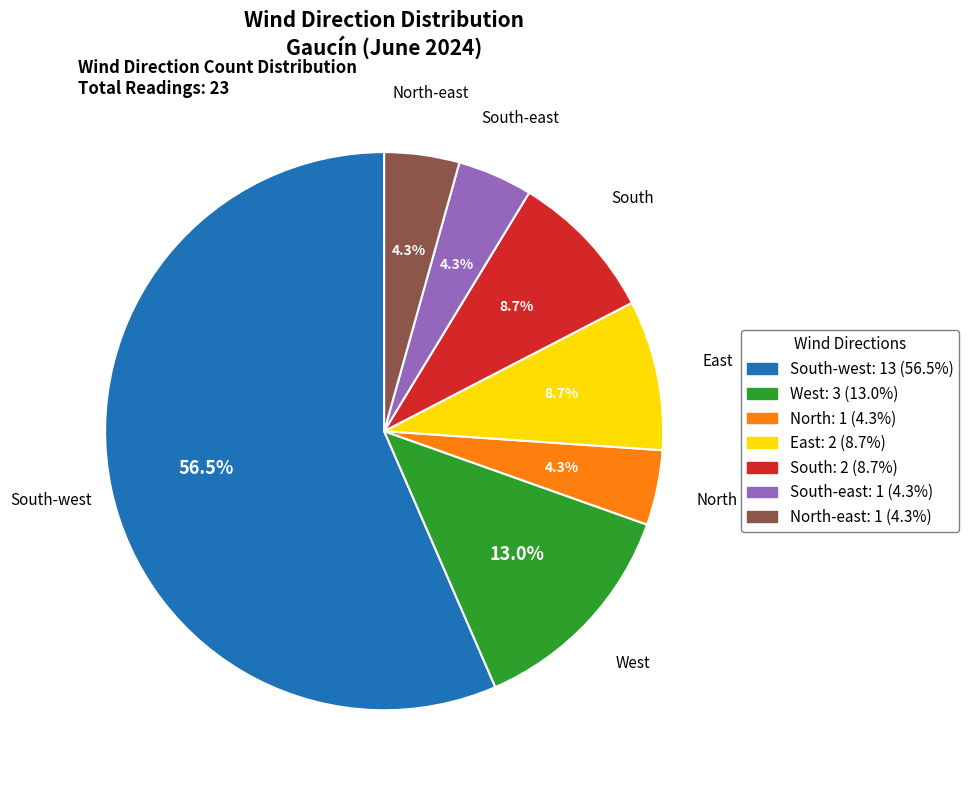

Count the number of slices in the pie.

7